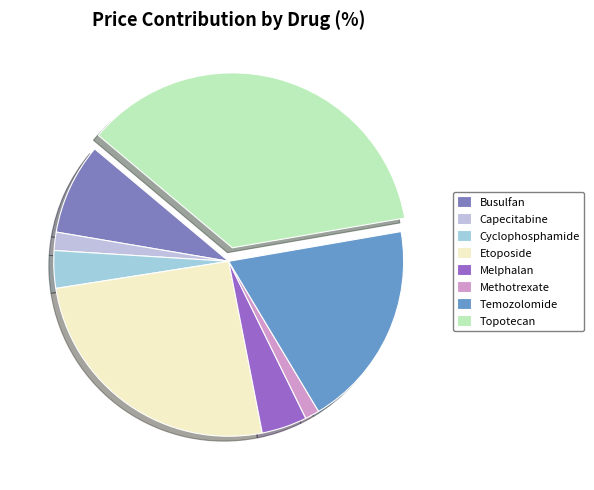

What is the total percentage of Cyclophosphamide and Temozolomide?

22.6%